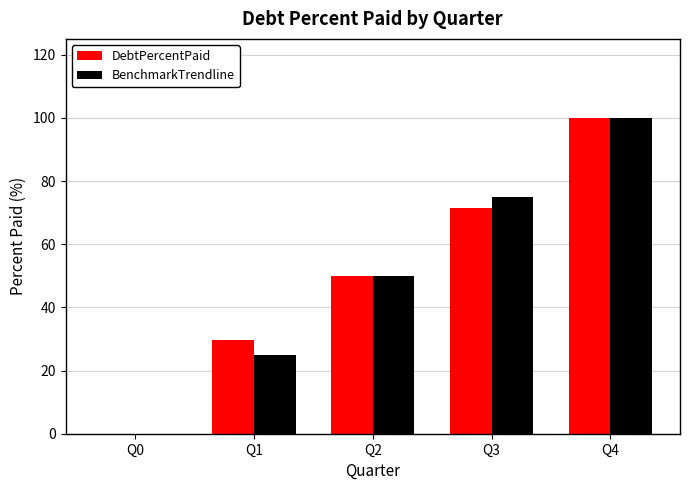

Is the value of BenchmarkTrendline at Q2 greater than the value of DebtPercentPaid at Q4?

No